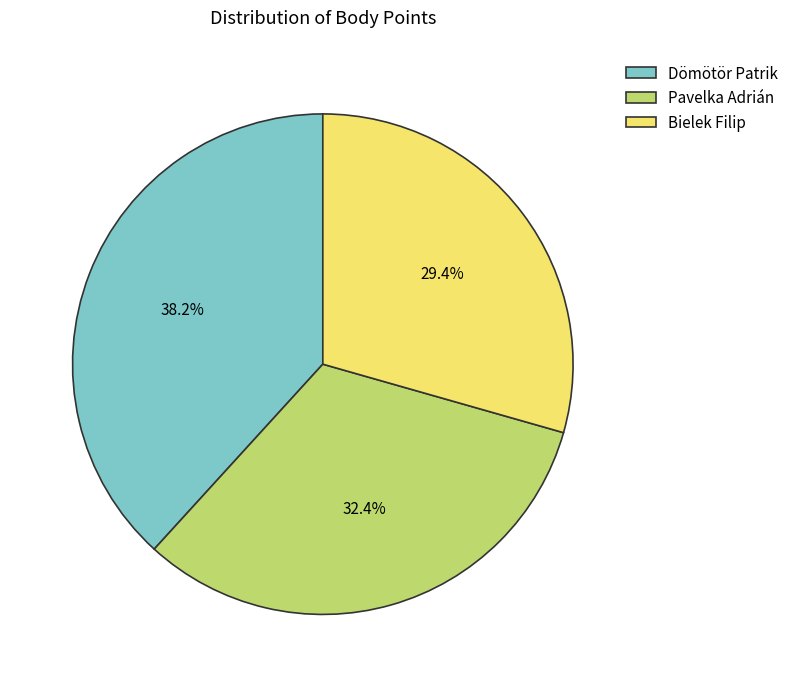

Does Pavelka Adrián represent more than half of the total?

No